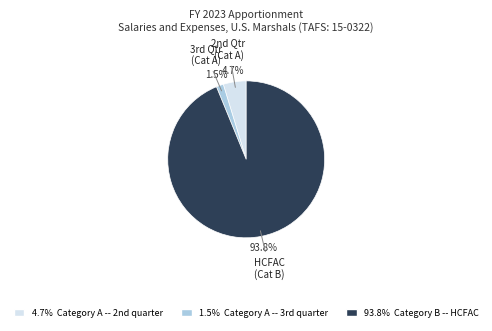

To the nearest percent, what is the difference between the largest and smallest slice percentages?

92%